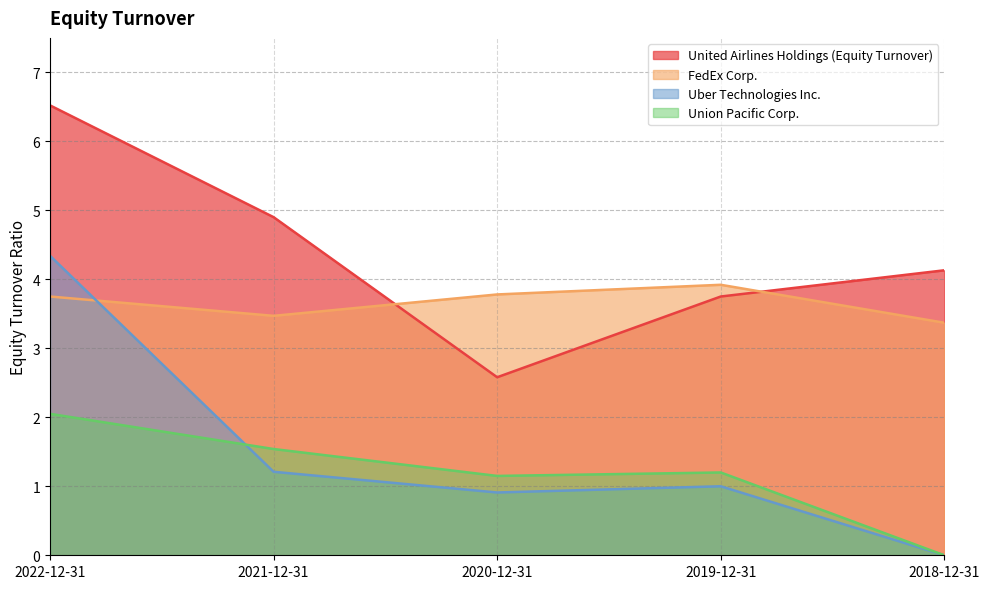

Reading left to right, list all the values displayed in this chart.

United Airlines Holdings (Equity Turnover): 6.5	4.9	2.6	3.8	4.1
FedEx Corp.: 3.8	3.5	3.8	3.9	3.4
Uber Technologies Inc.: 4.3	1.2	0.9	1.0	0.0
Union Pacific Corp.: 2.0	1.5	1.1	1.2	0.0